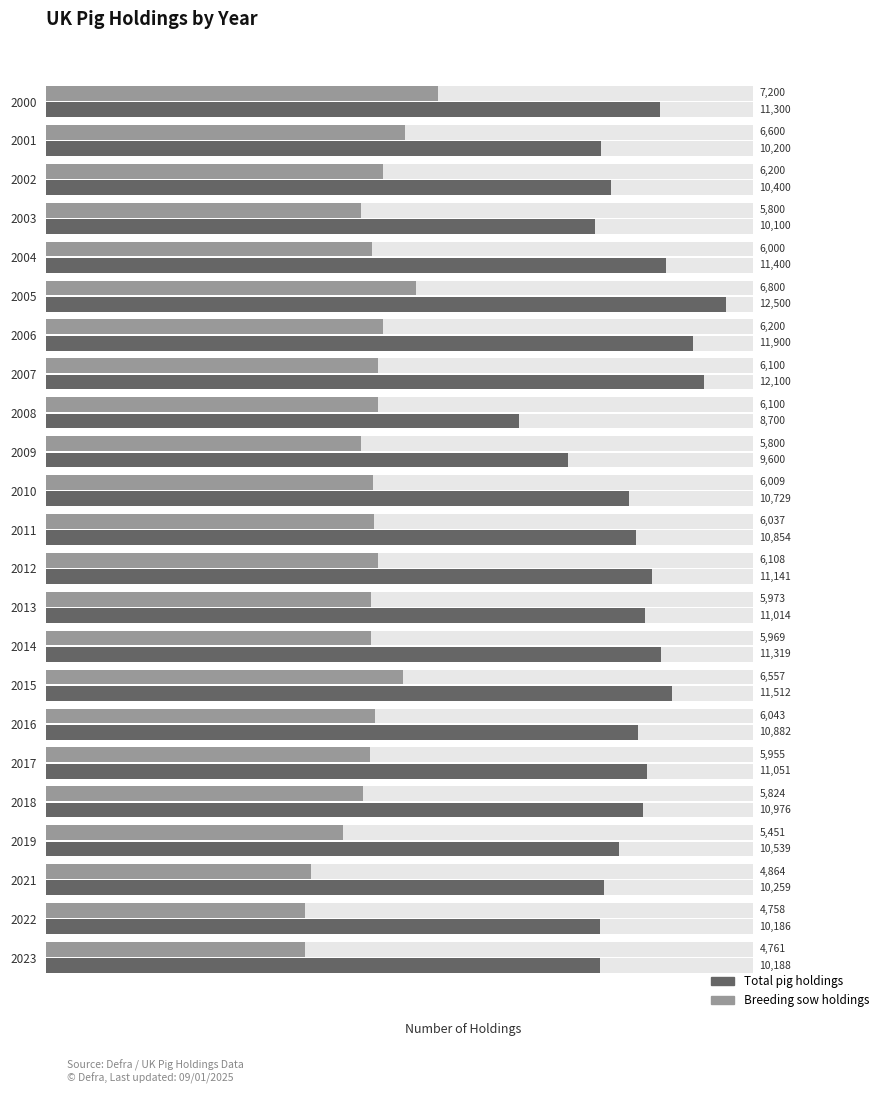

At which label is Breeding sow holdings closest to 5979?

2013